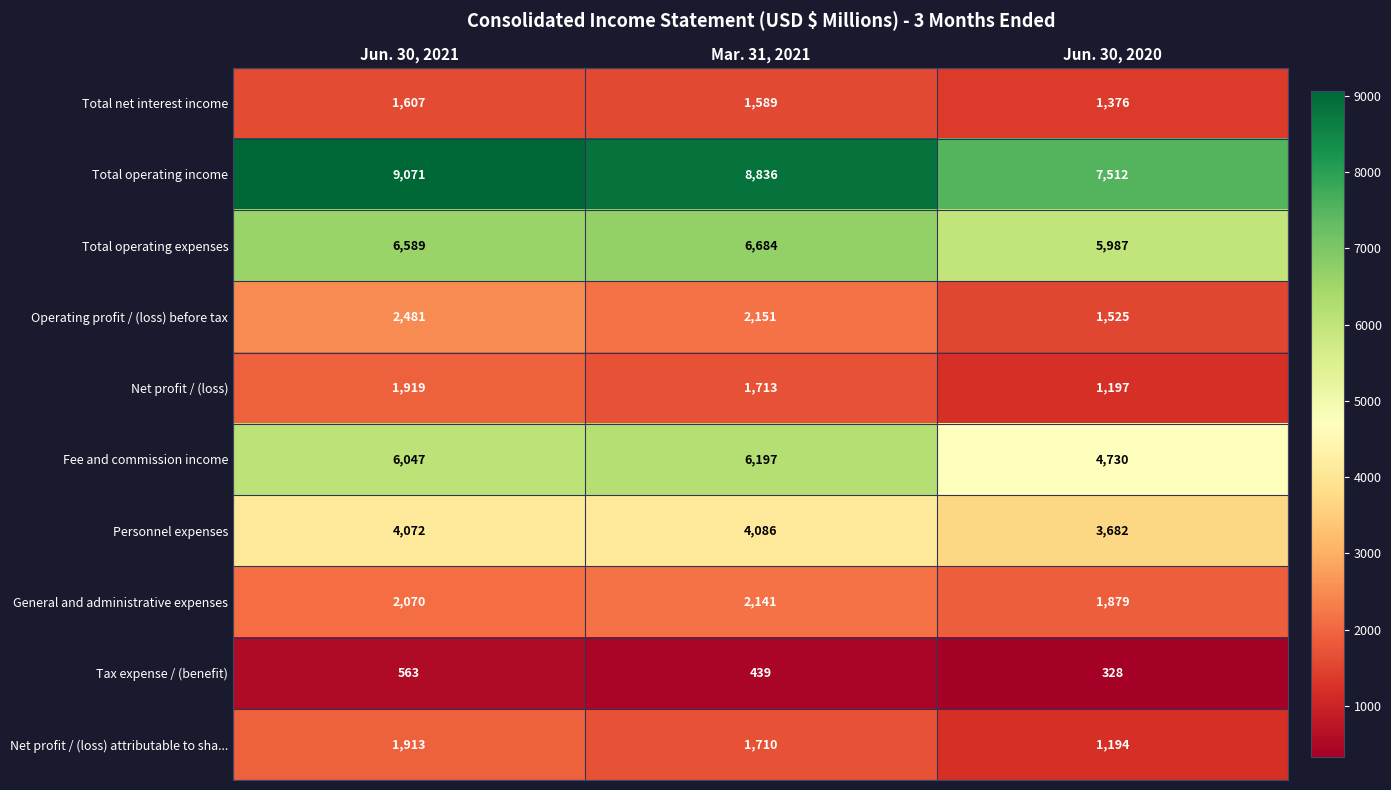

What is the difference between the highest and lowest values at Jun. 30, 2020?

7184